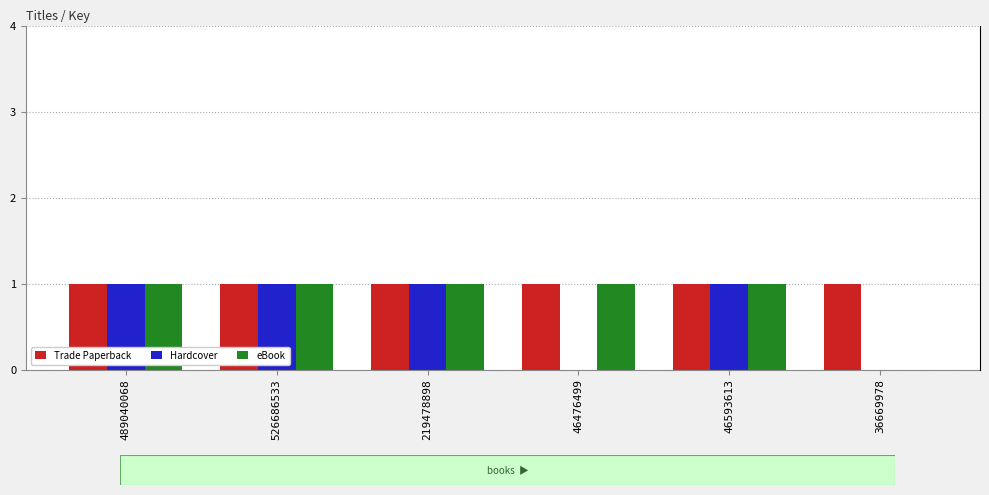

Reading right to left, extract all data points from this chart.

Trade Paperback: 1	1	1	1	1	1
Hardcover: 0	1	0	1	1	1
eBook: 0	1	1	1	1	1